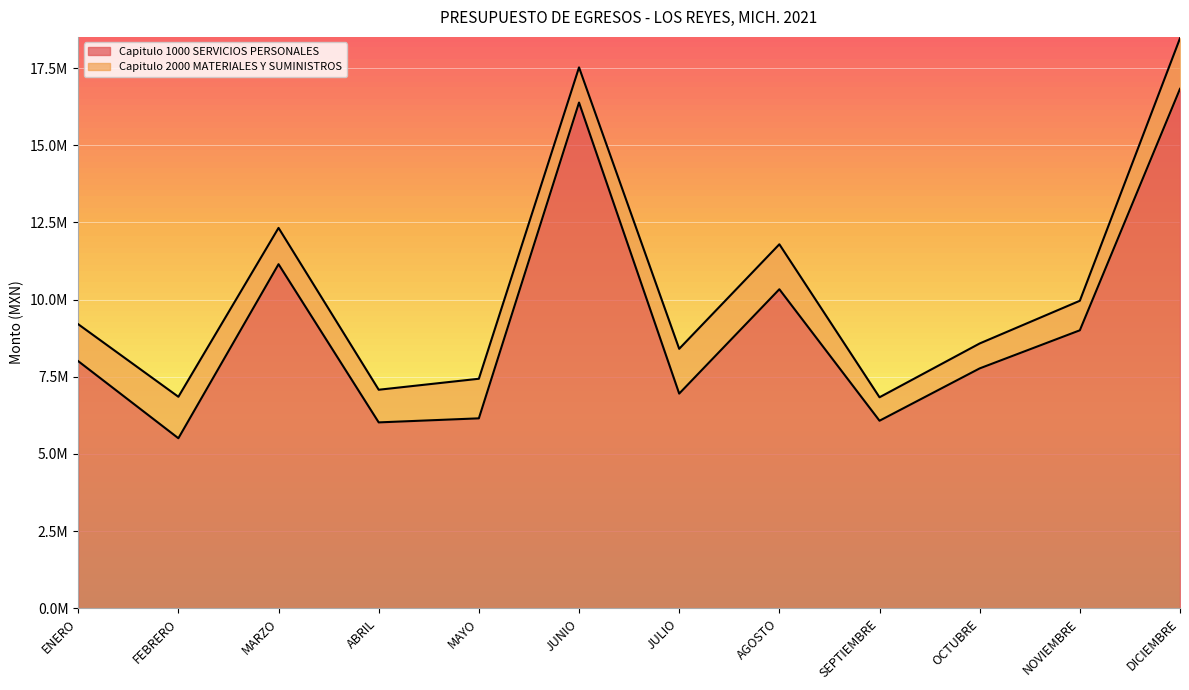

Rank the categories by value from highest to lowest.

DICIEMBRE, JUNIO, MARZO, AGOSTO, NOVIEMBRE, ENERO, OCTUBRE, JULIO, MAYO, SEPTIEMBRE, ABRIL, FEBRERO